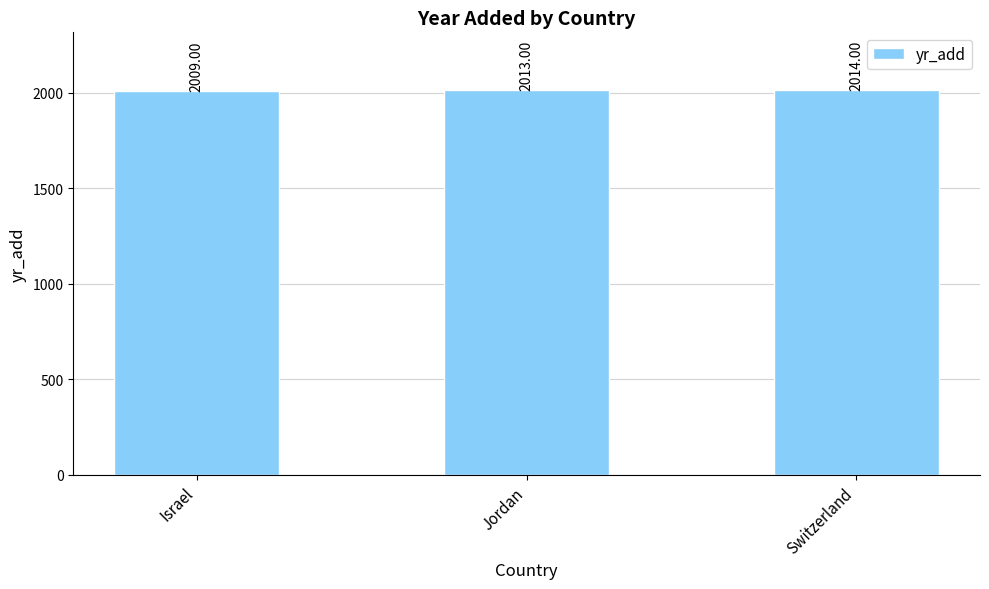

What is the maximum value shown in the chart?

2014